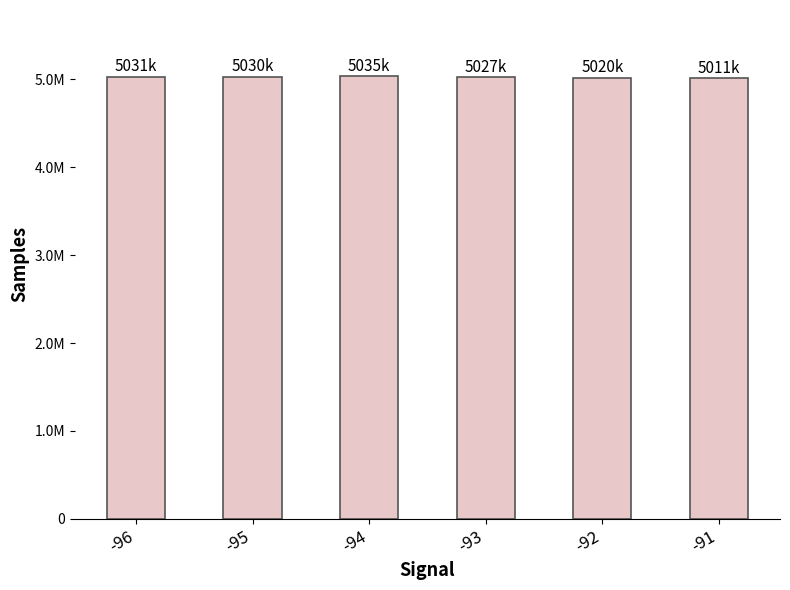

At which category does the chart reach its minimum across all series?

-91